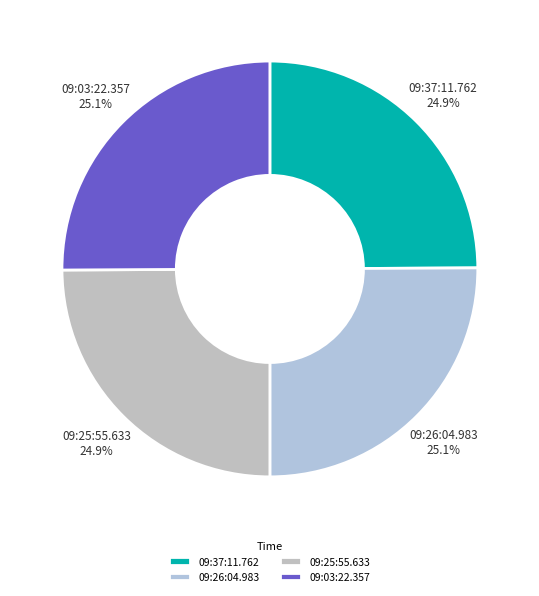

What portion of the pie excludes 09:26:04.983?

74.9%